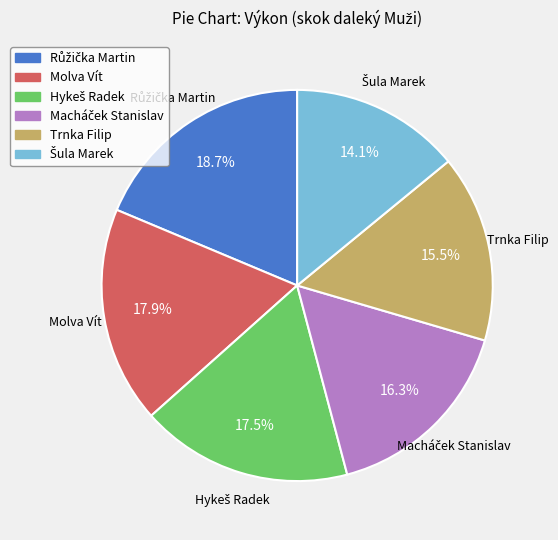

Count the number of slices in the pie.

6